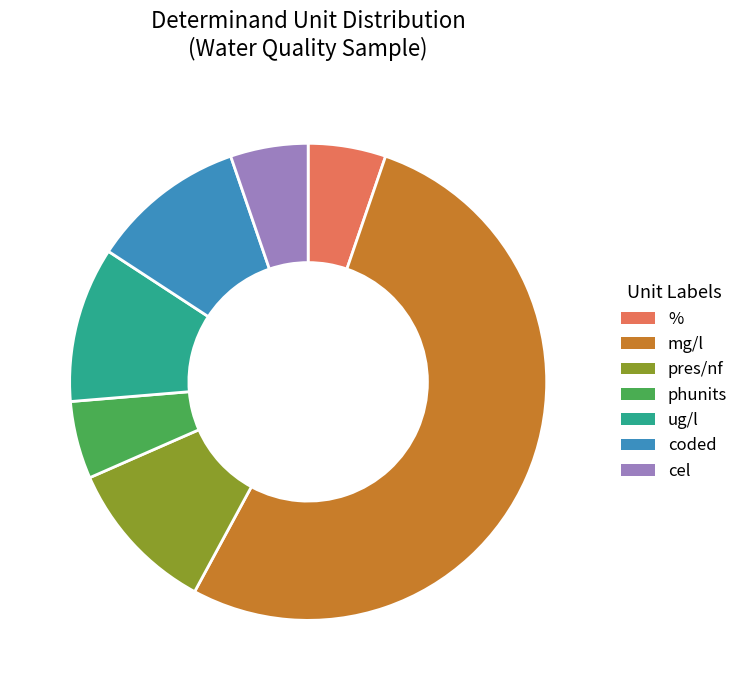

Is phunits the majority of the pie?

No